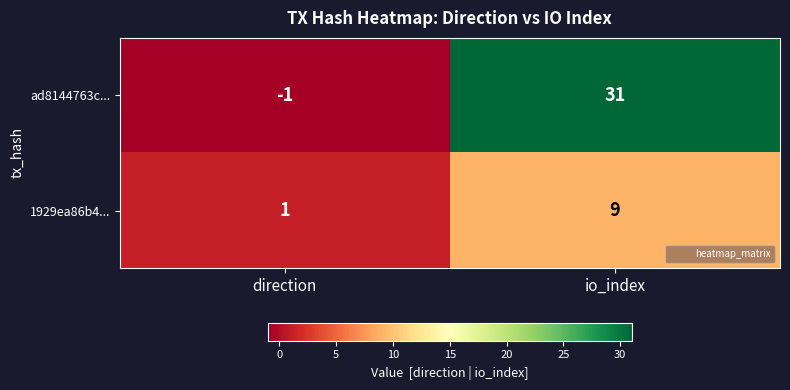

Which series has the widest spread of values?

ad8144763c...